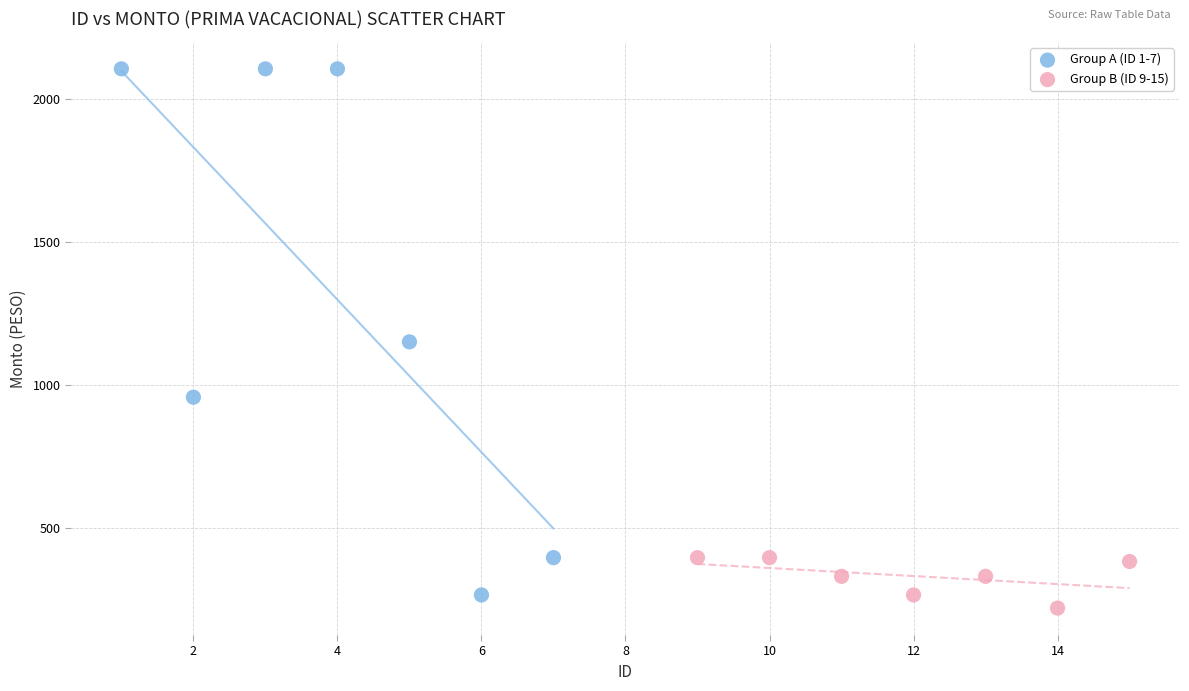

Which series reaches the minimum Y coordinate?

Group B (ID 9-15)